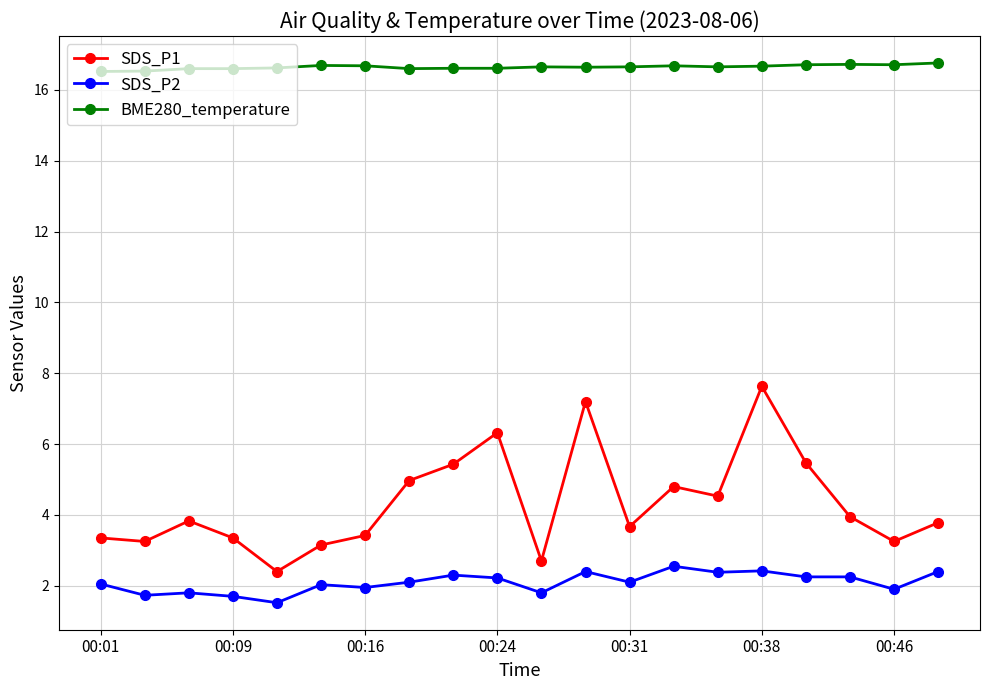

How many categories are shown in the chart?

20